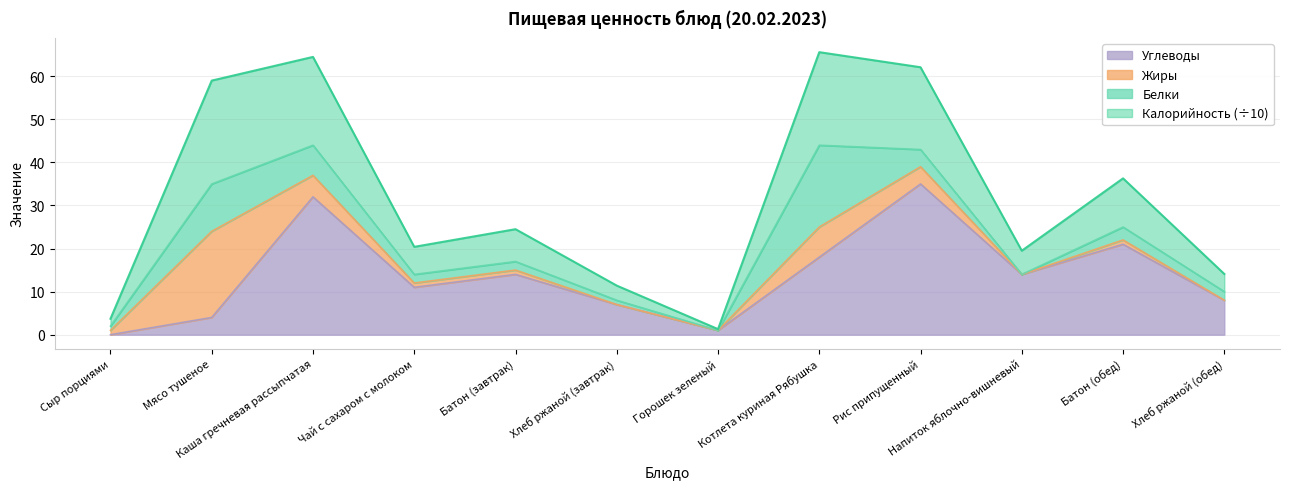

How many interior local peaks does the Углеводы series have?

4